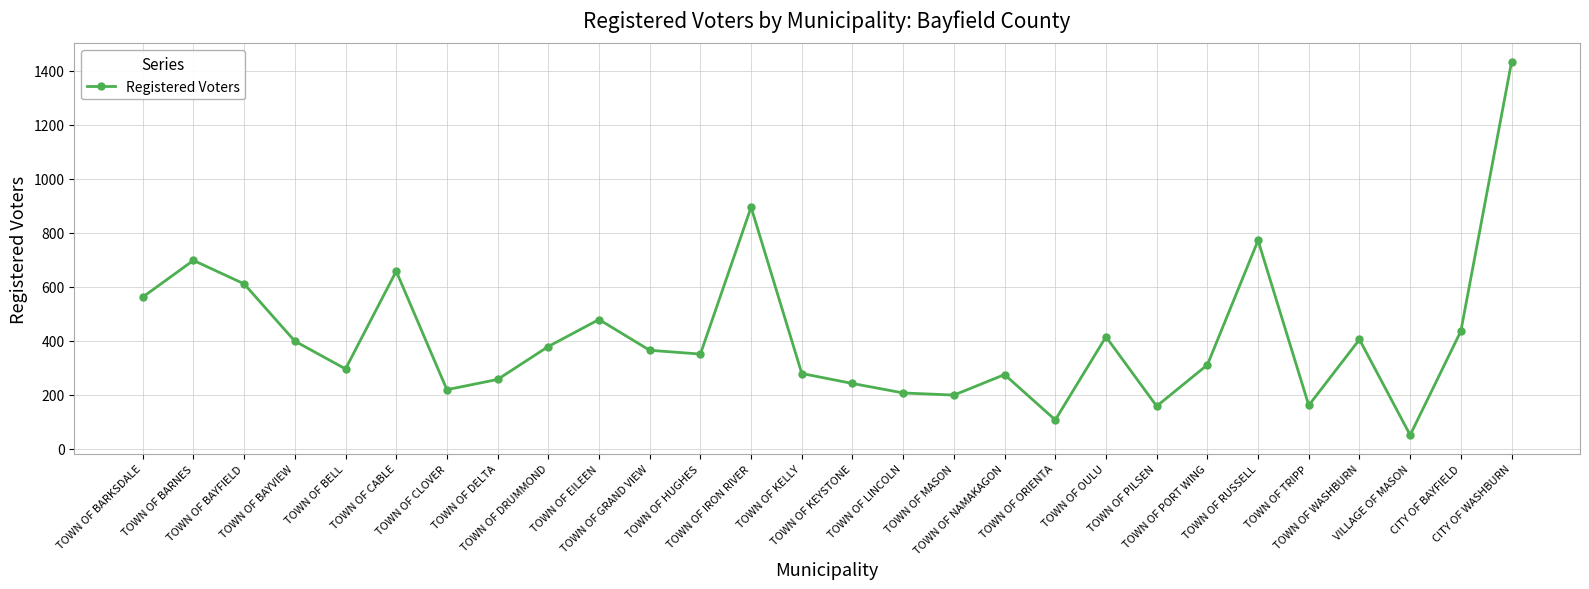

How many interior local valleys (lower than both neighbors) does the data have?

8